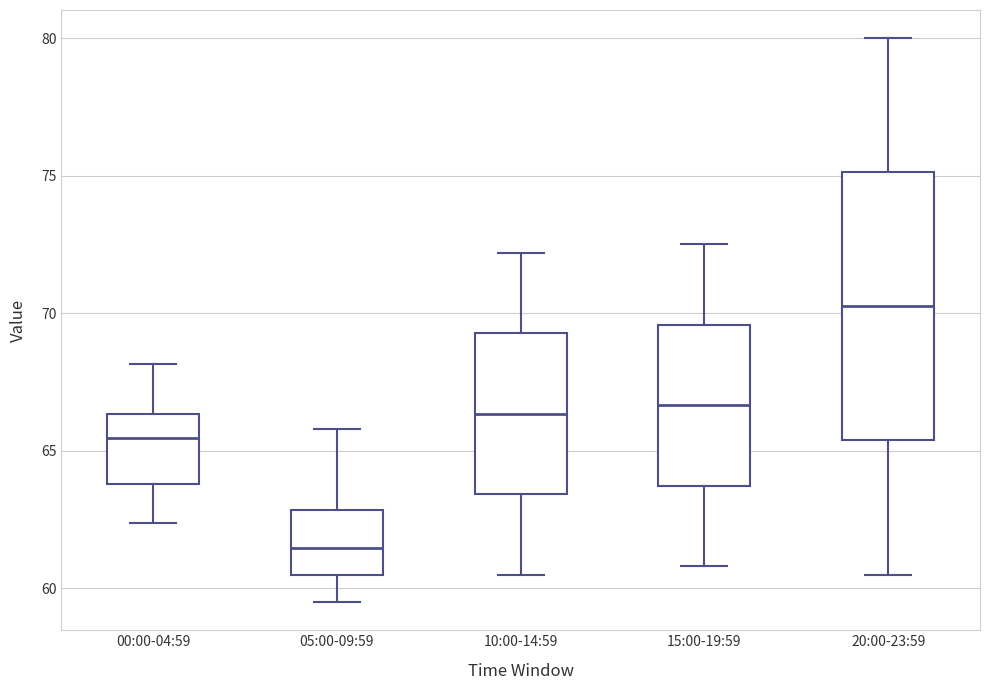

Reading left to right, read every box against the y-axis: the position of its median line, the range the box covers, and the ends of its whiskers. The values are not printed on the chart, so give them approximately, as read against the axis.

00:00-04:59: median 65.5, box 64.0 to 66.5, whiskers 62.5 to 68.0
05:00-09:59: median 61.5, box 60.5 to 63.0, whiskers 59.5 to 66.0
10:00-14:59: median 66.5, box 63.5 to 69.5, whiskers 60.5 to 72.0
15:00-19:59: median 66.5, box 63.5 to 69.5, whiskers 61.0 to 72.5
20:00-23:59: median 70.5, box 65.5 to 75.0, whiskers 60.5 to 80.0